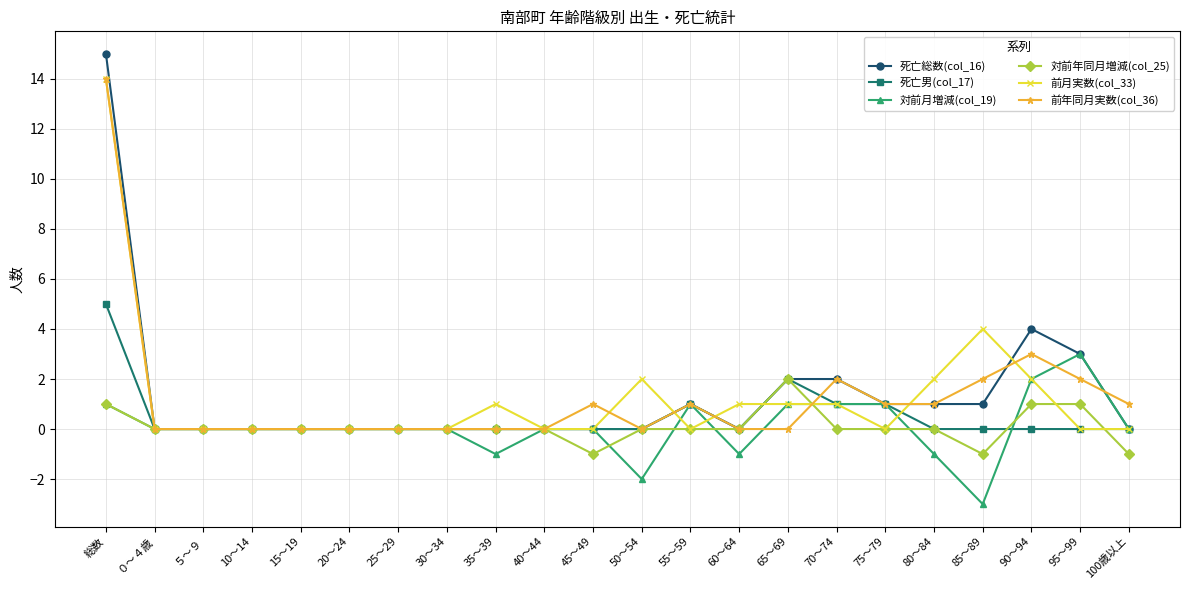

What is the difference between the maximum and minimum values in the 対前年同月増減(col_25) series?

3